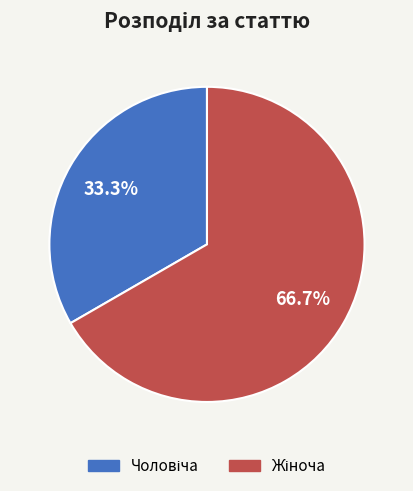

Does any single category account for the majority?

Yes